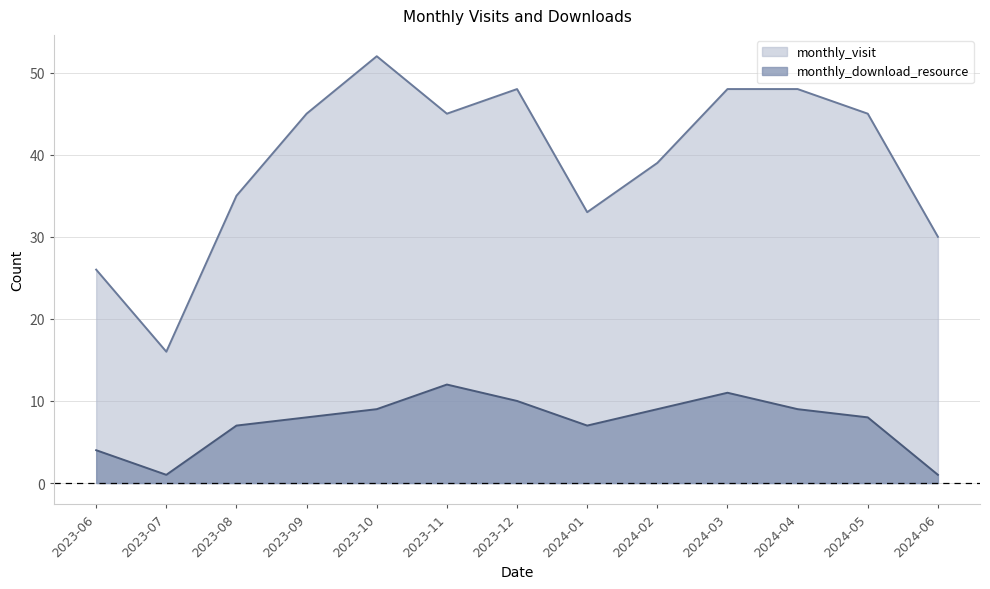

At which category is the sum across all series the highest?

2023-10